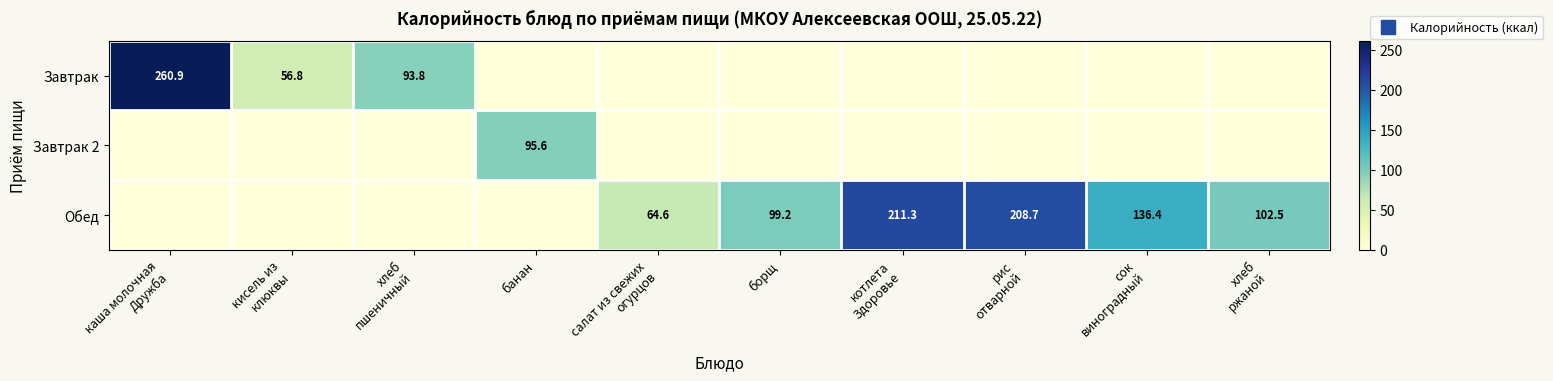

List the labels in order of Завтрак value, smallest first.

банан, салат из свежих огурцов, борщ, котлета Здоровье, рис отварной, сок виноградный, хлеб ржаной, кисель из клюквы, хлеб пшеничный, каша молочная Дружба